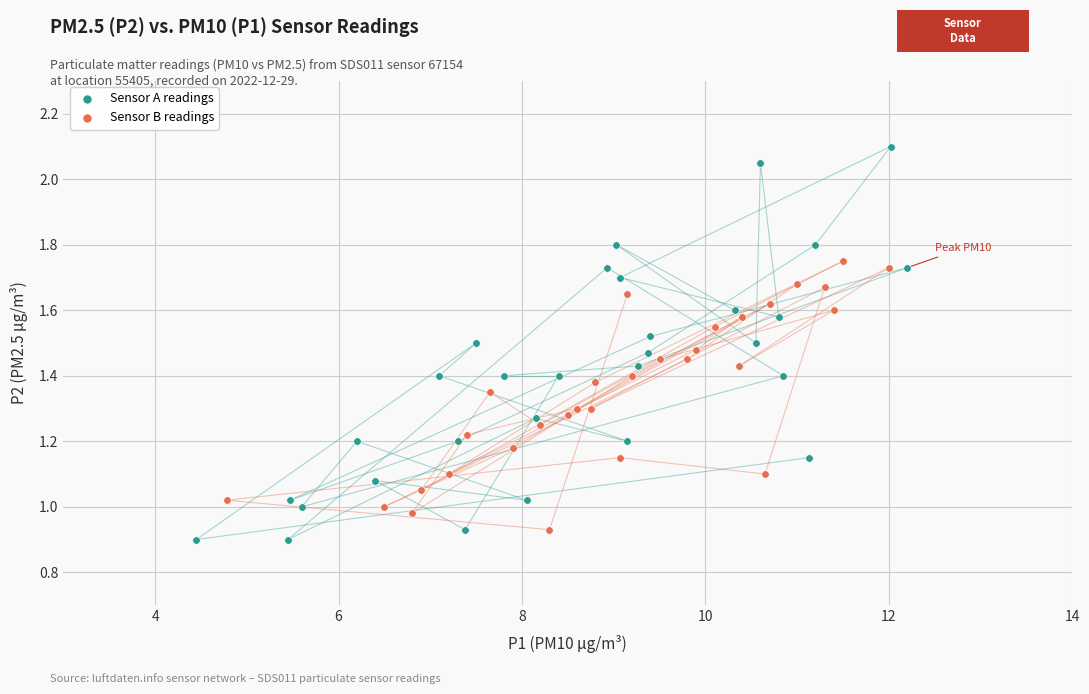

Which series contains the highest Y value?

Sensor A readings